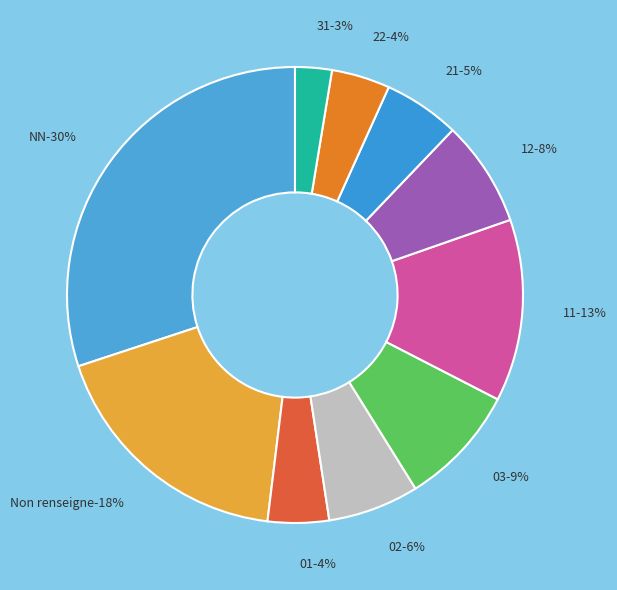

To the nearest percent, what percentage of the pie is 11?

13%